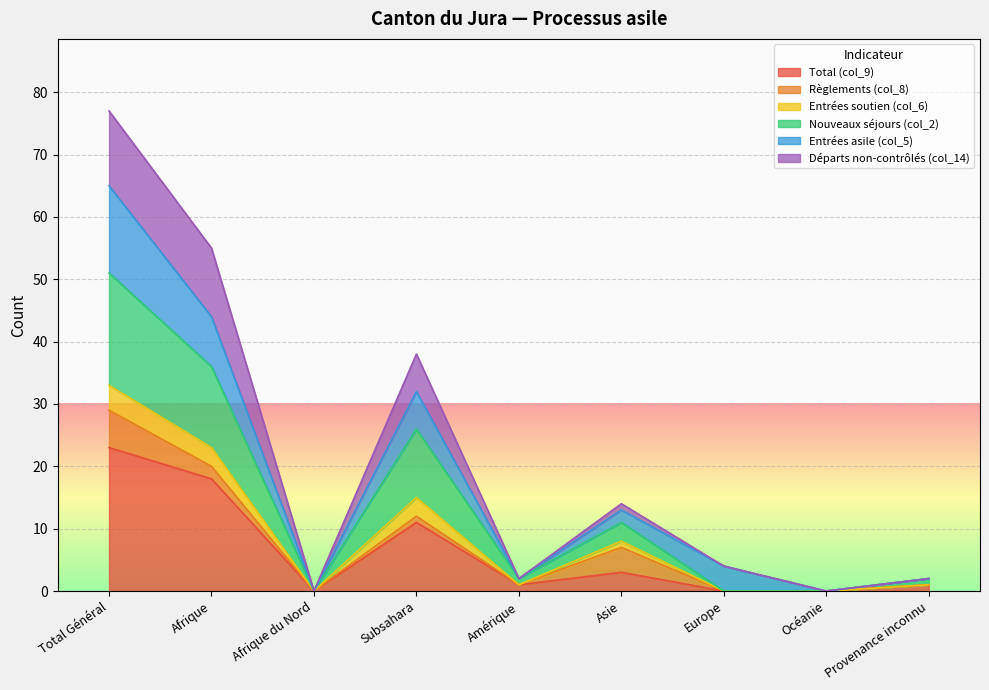

What is the maximum value for Total (col_9)?

23